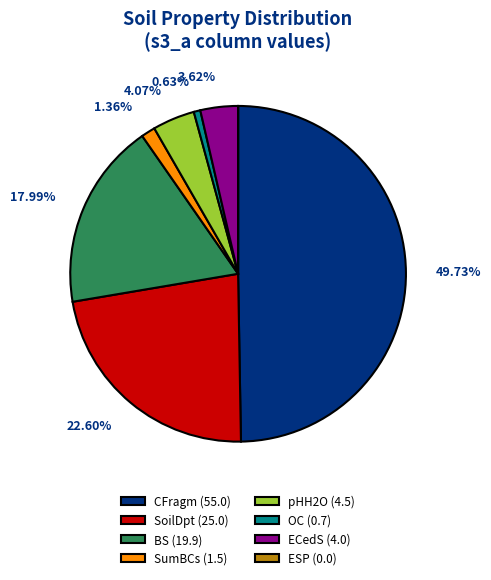

To the nearest percent, what portion does SoilDpt represent?

23%